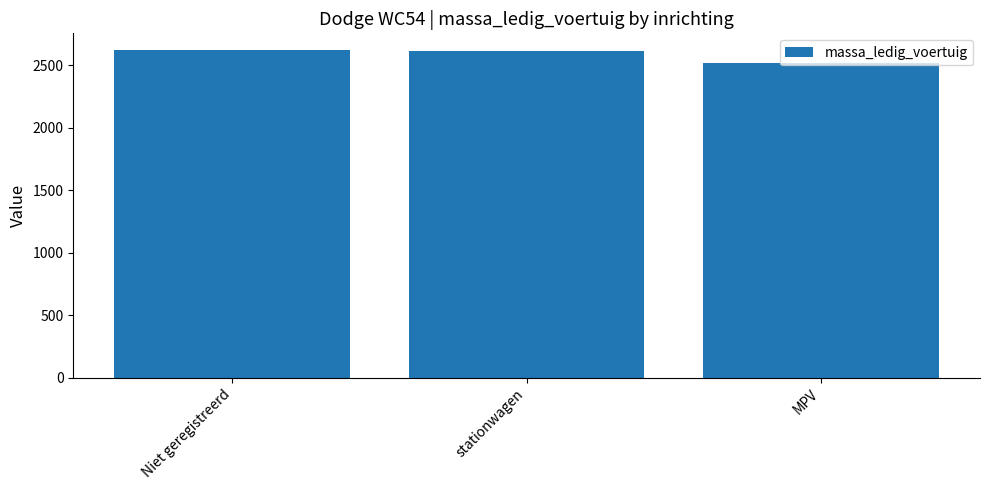

Count the number of categories in the chart.

3